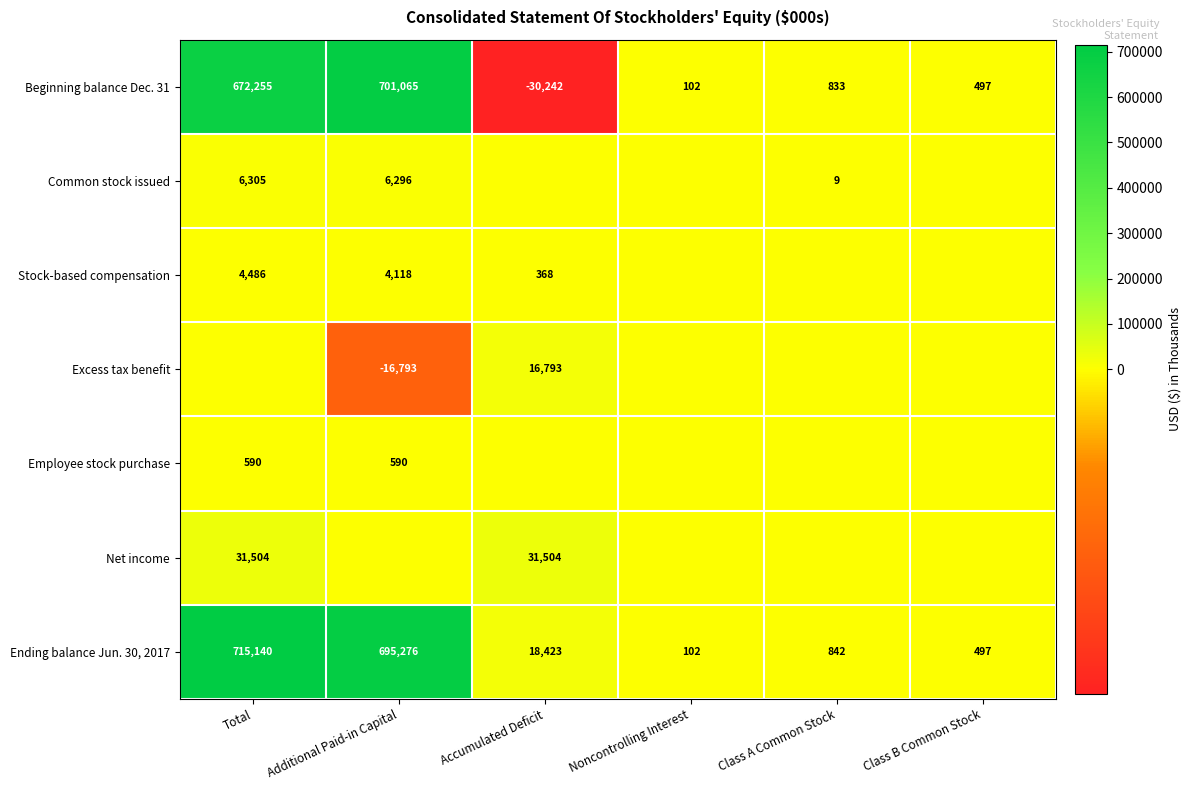

How many values in the Beginning balance Dec. 31 series are below 833?

3